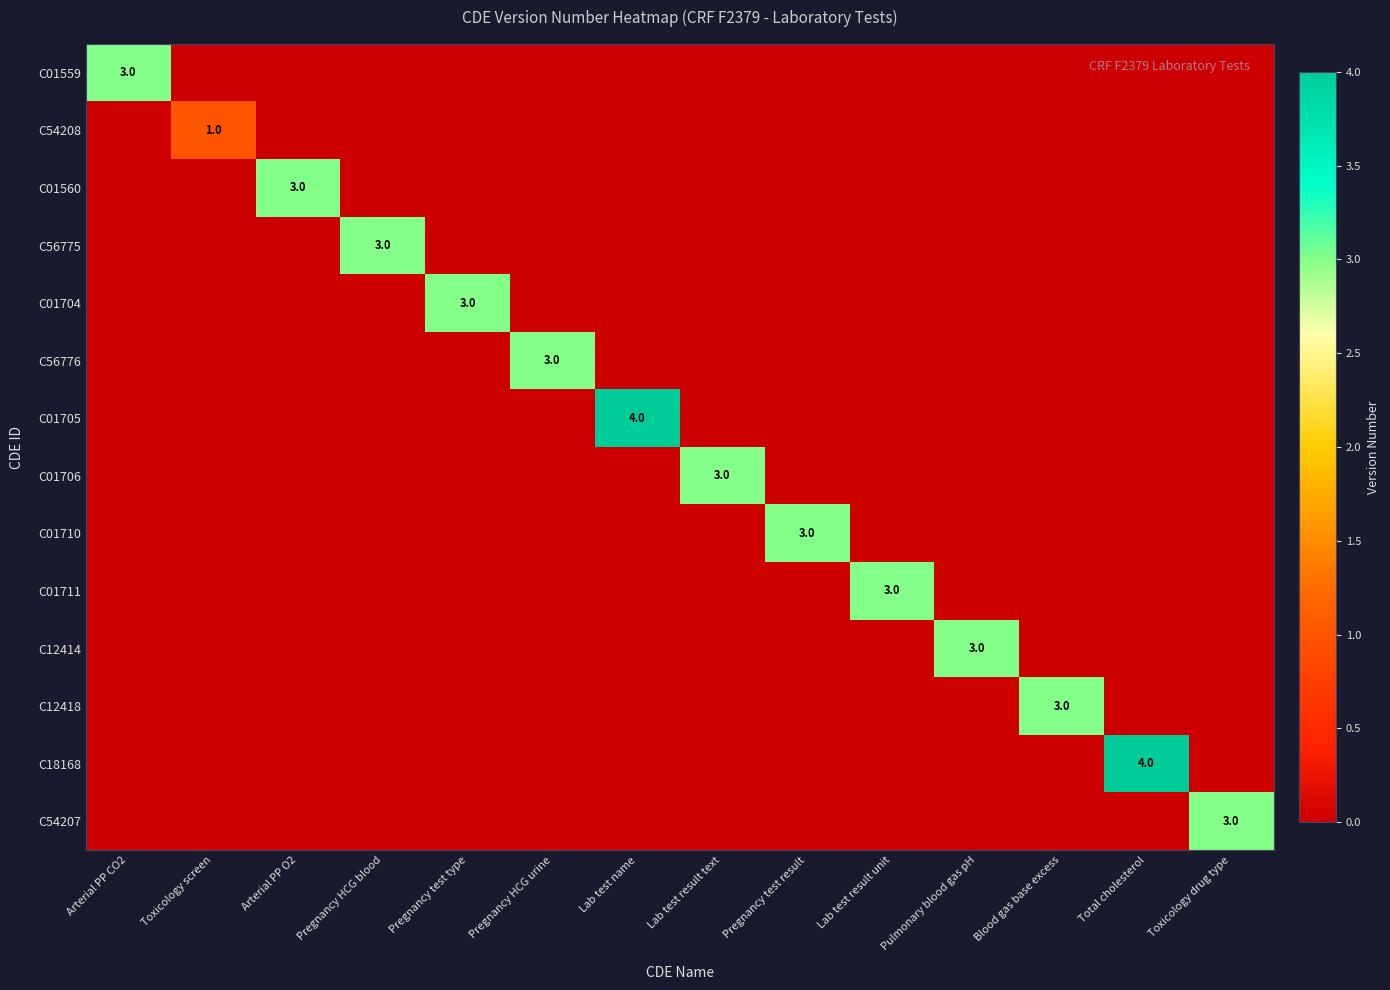

Which series has the largest total across all categories?

C01705